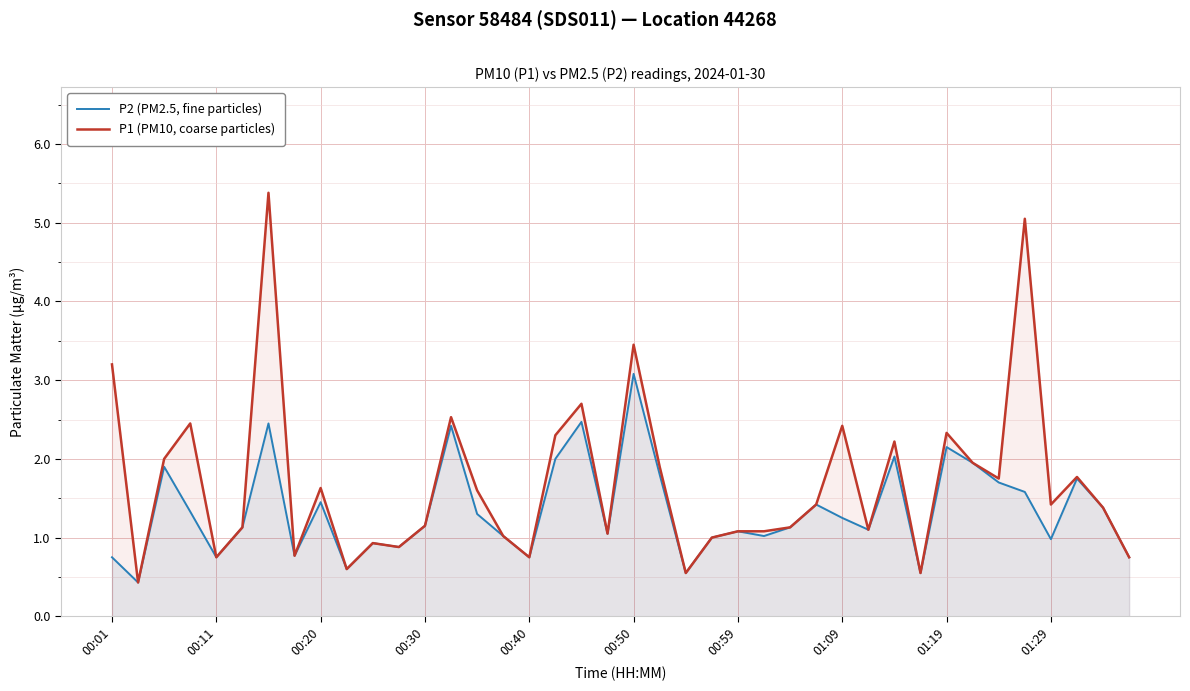

What is the difference between the highest and lowest values at 35?

3.5